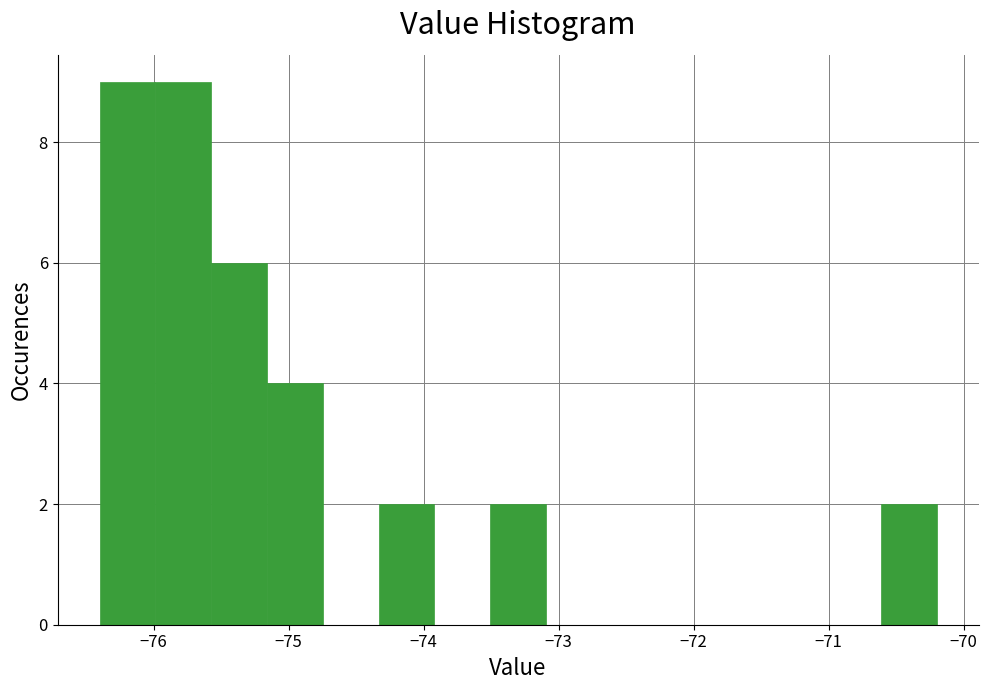

Reading left to right, transcribe this chart: for each bar, give the range it covers on the x-axis and its height. Neither the bar edges nor the heights are printed on the chart, so give them approximately, as read against the axes.

-76.4 to -76.0: 9
-76.0 to -75.6: 9
-75.6 to -75.2: 6
-75.2 to -74.7: 4
-74.7 to -74.3: 0
-74.3 to -73.9: 2
-73.9 to -73.5: 0
-73.5 to -73.1: 2
-73.1 to -72.7: 0
-72.7 to -72.3: 0
-72.3 to -71.9: 0
-71.9 to -71.4: 0
-71.4 to -71.0: 0
-71.0 to -70.6: 0
-70.6 to -70.2: 2